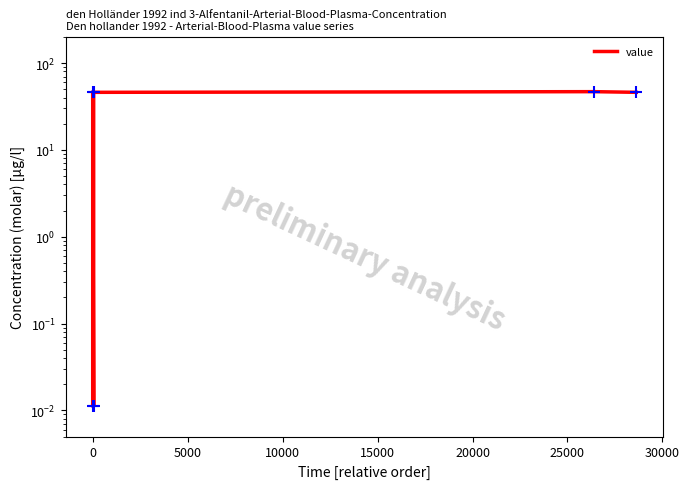

What is the ratio of the value at 10000 to the value at 20000?

1.0